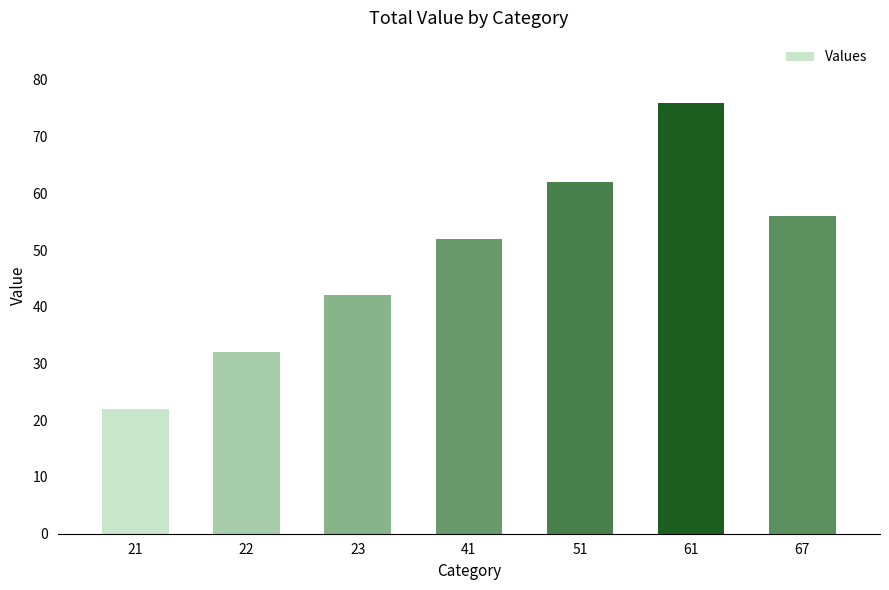

How many bars are there in total?

7